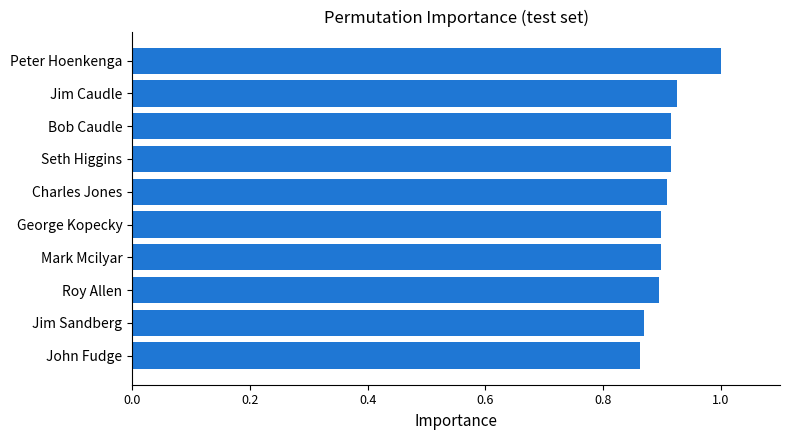

Between Roy Allen and John Fudge, which is larger?

Roy Allen